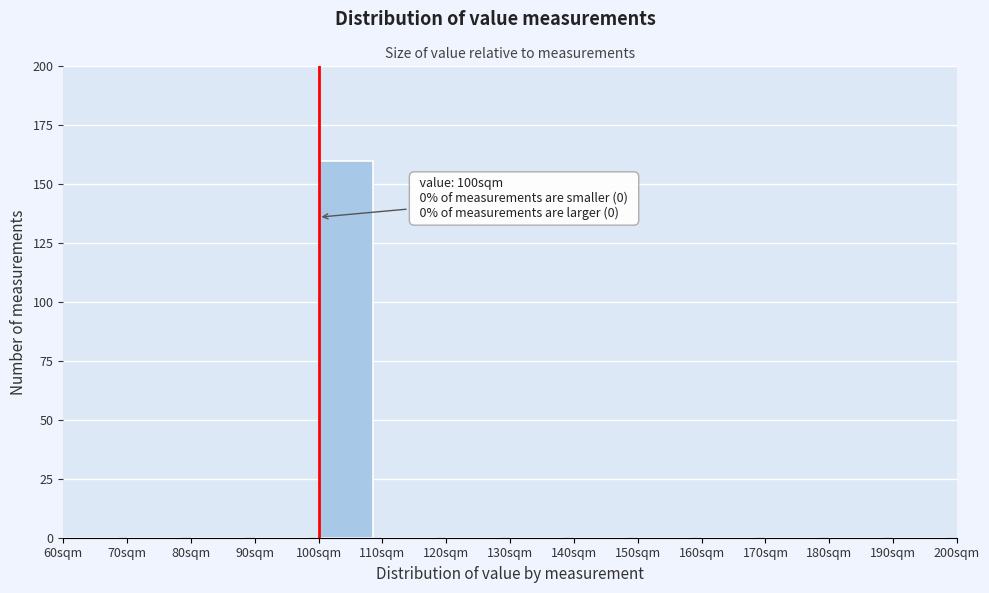

Over which range of the x-axis is the bar tallest?

100 to 110